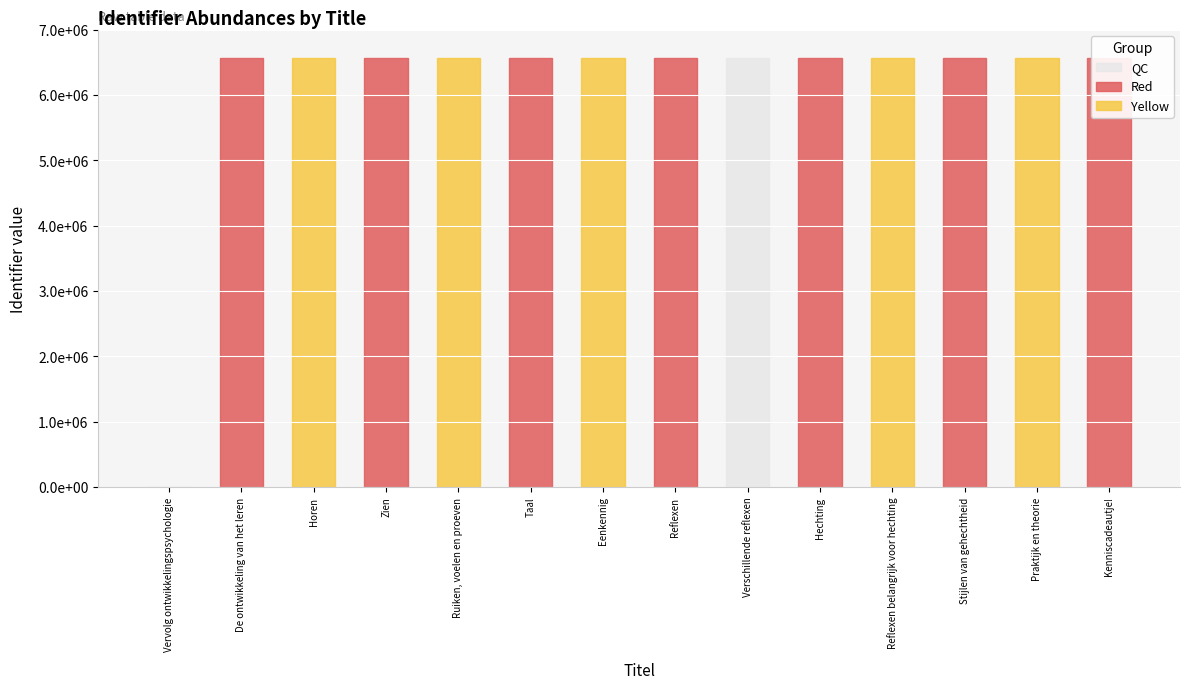

Reading right to left, extract all data points from this chart.

Kenniscadeautje!=6564629	Praktijk en theorie=6564617	Stijlen van gehechtheid=6564600	Reflexen belangrijk voor hechting=6564596	Hechting=6564580	Verschillende reflexen=6564585	Reflexen=6564487	Eenkennig=6564498	Taal=6564491	Ruiken, voelen en proeven=6564475	Zien=6564422	Horen=6564010	De ontwikkeling van het leren=6564003	Vervolg ontwikkelingspsychologie=0